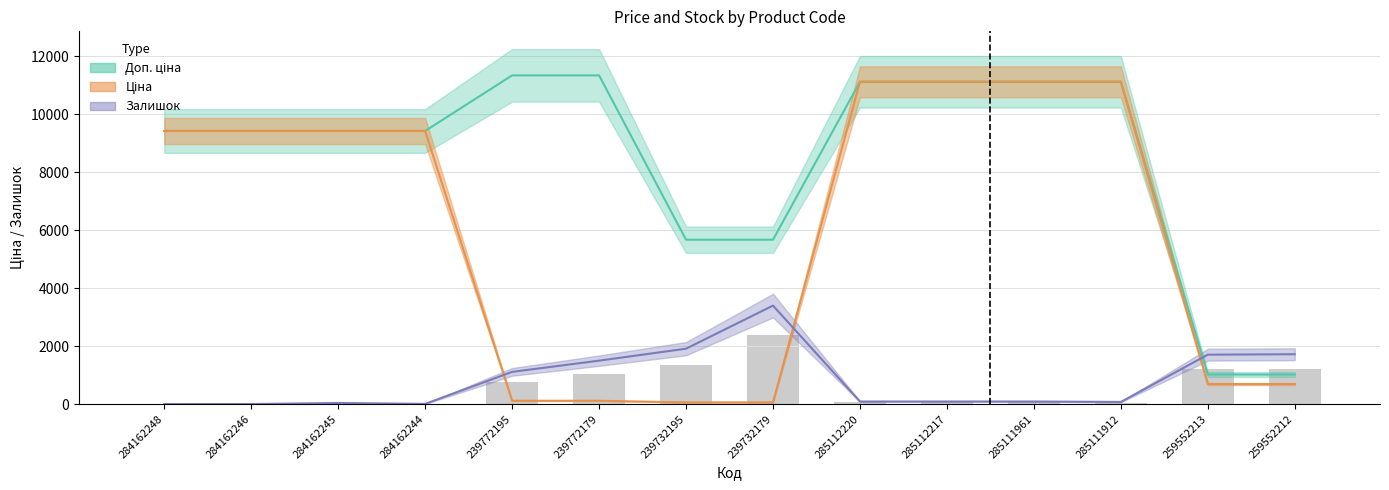

What is the value of the Ціна bar at the 1st from the left?

9416.9